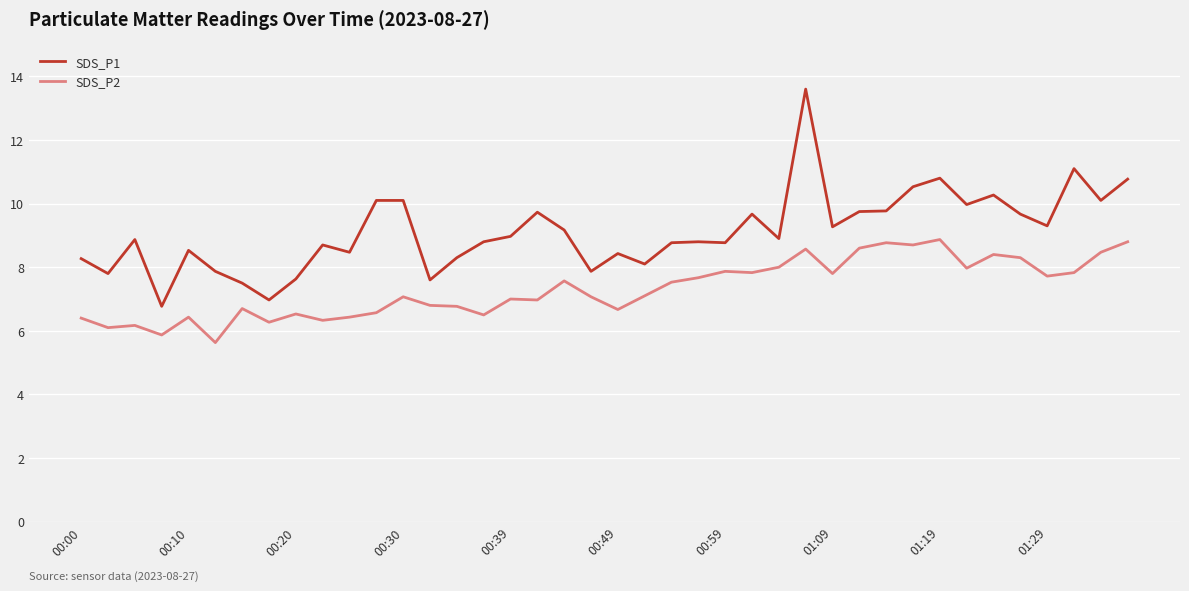

True or false: SDS_P2 and SDS_P1 intersect in this chart.

False